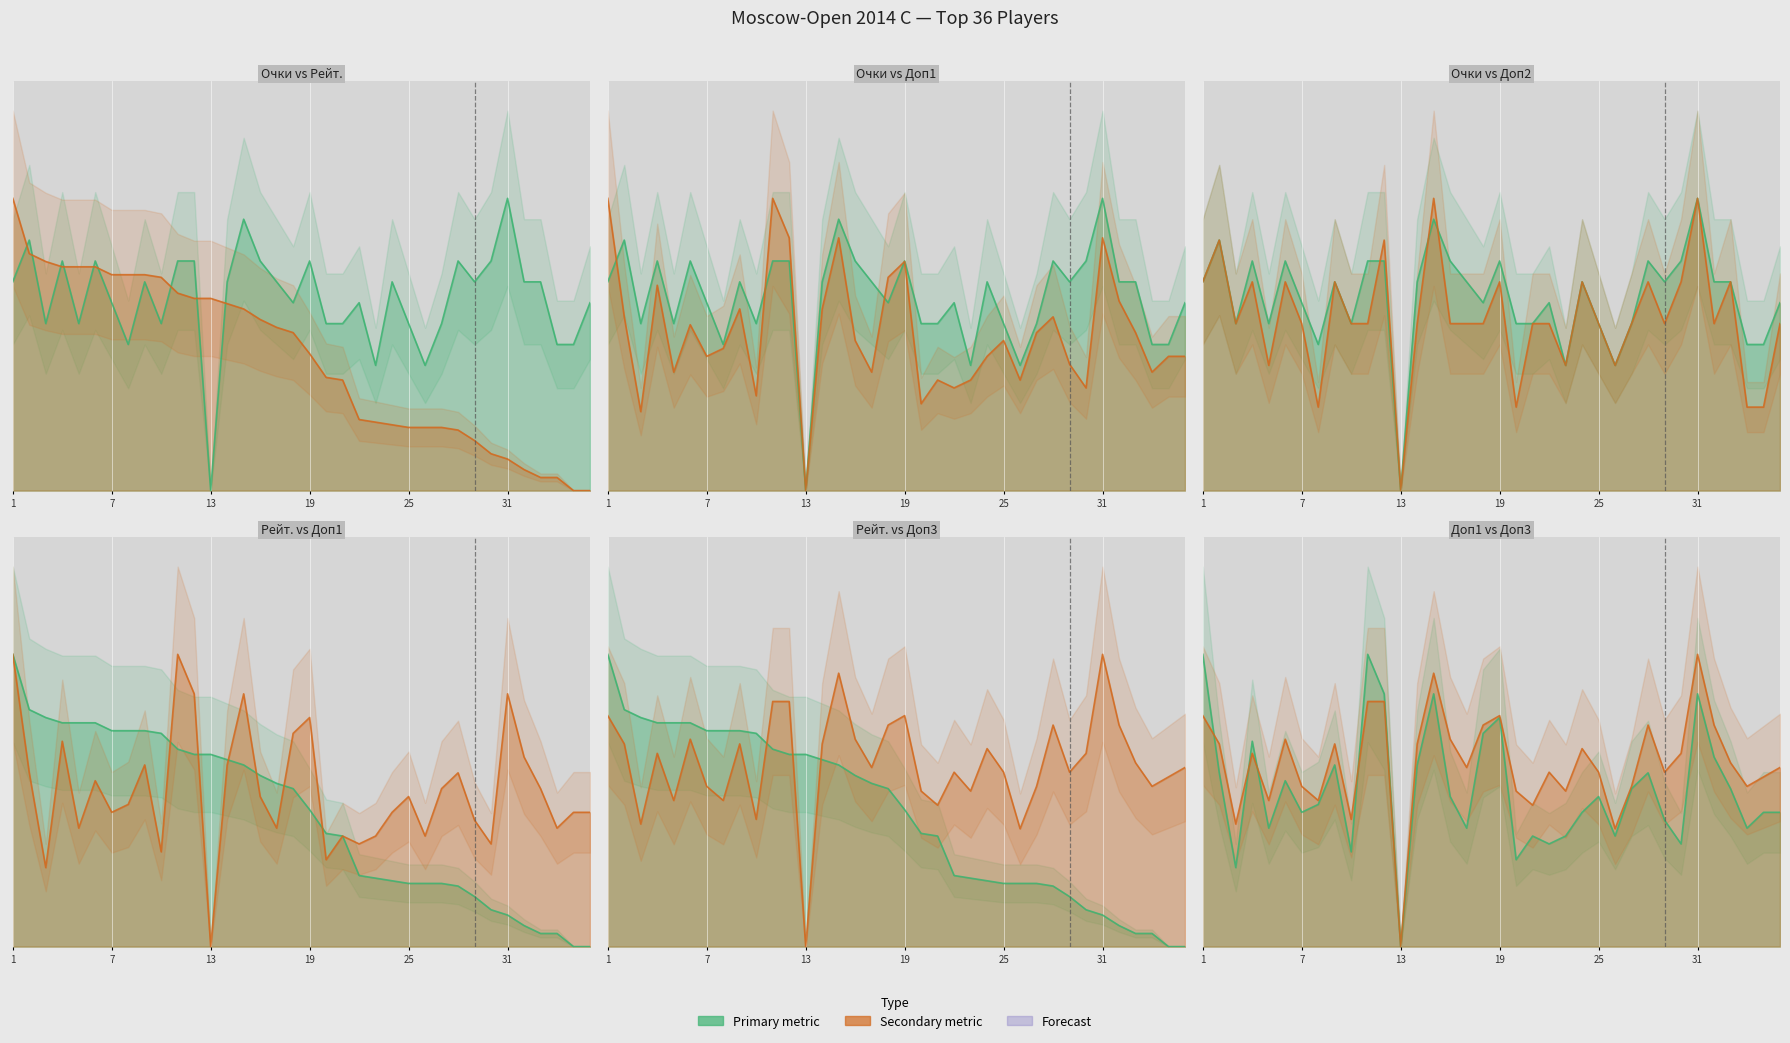

The value of Рейт. at 26 is 0.1. True or false?

False